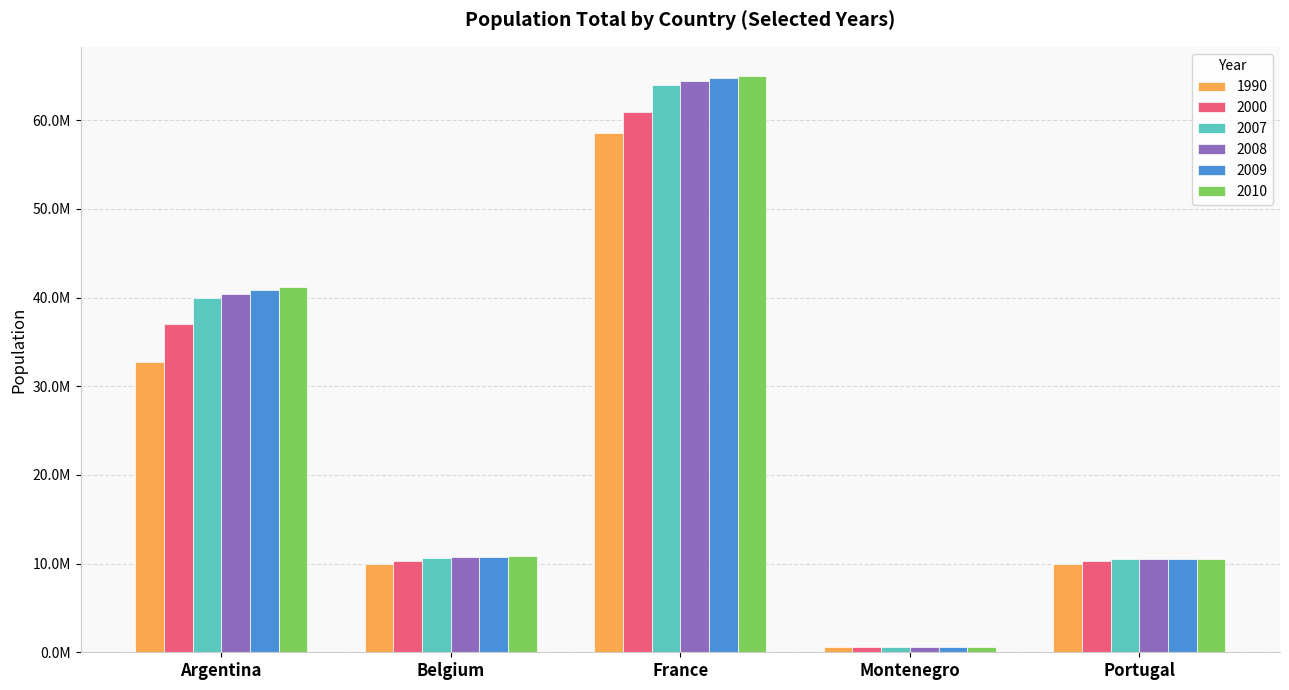

What is the label of the 2nd bar from the left?

Belgium